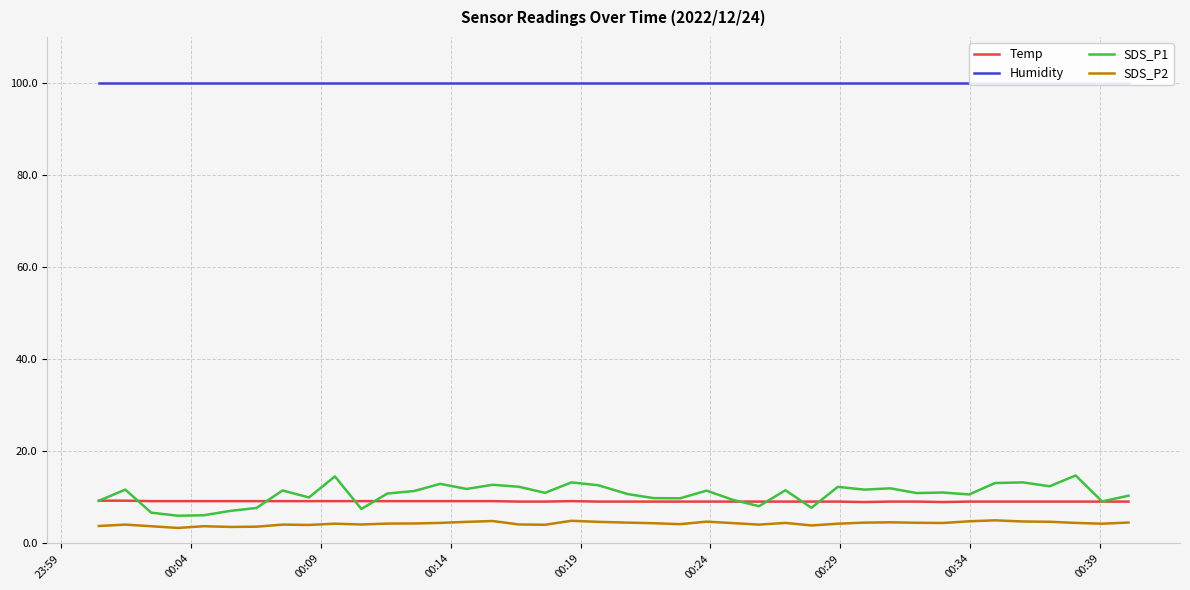

True or false: SDS_P2 and SDS_P1 intersect in this chart.

False